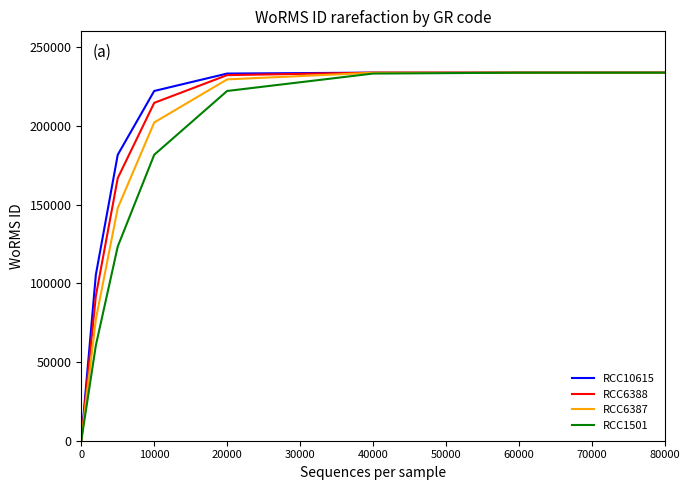

Which series has the largest range (max minus min)?

RCC10615